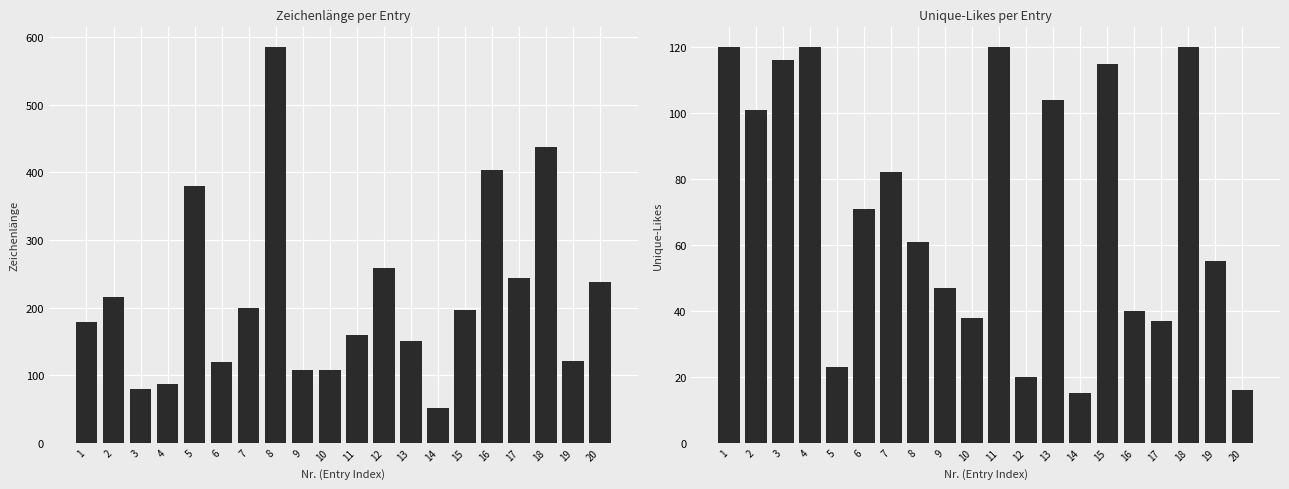

Reading right to left, extract all data points from this chart.

Zeichenlänge: 238	121	437	243	404	197	52	151	259	160	108	108	585	199	120	379	87	80	216	179
Unique-Likes: 16	55	120	37	40	115	15	104	20	120	38	47	61	82	71	23	120	116	101	120